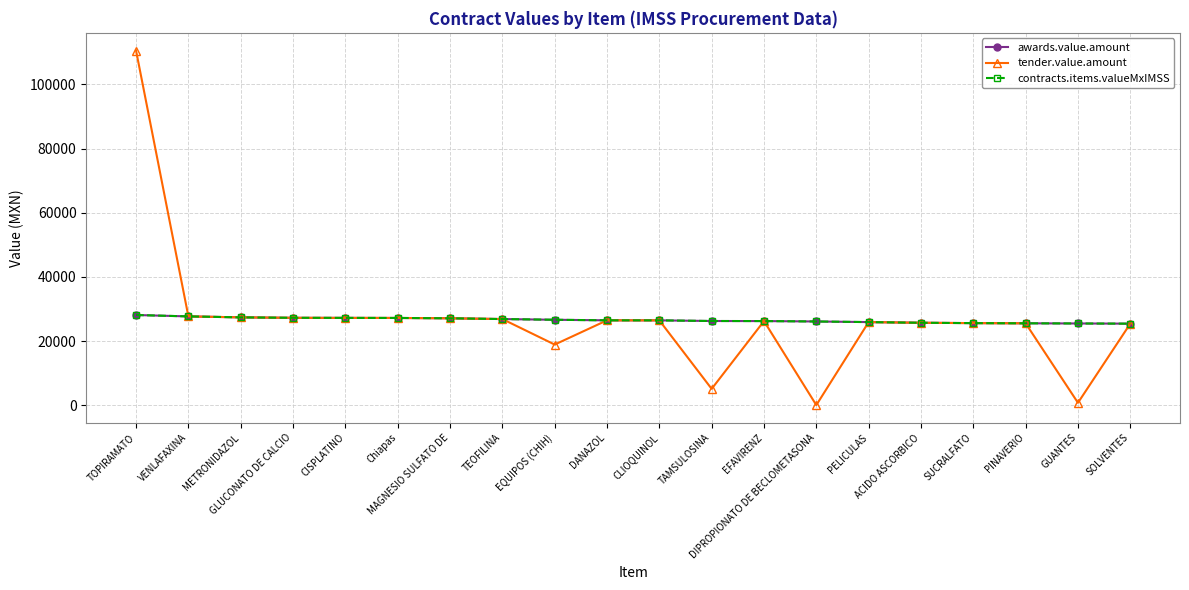

Is this an area chart (filled region under the line)?

No